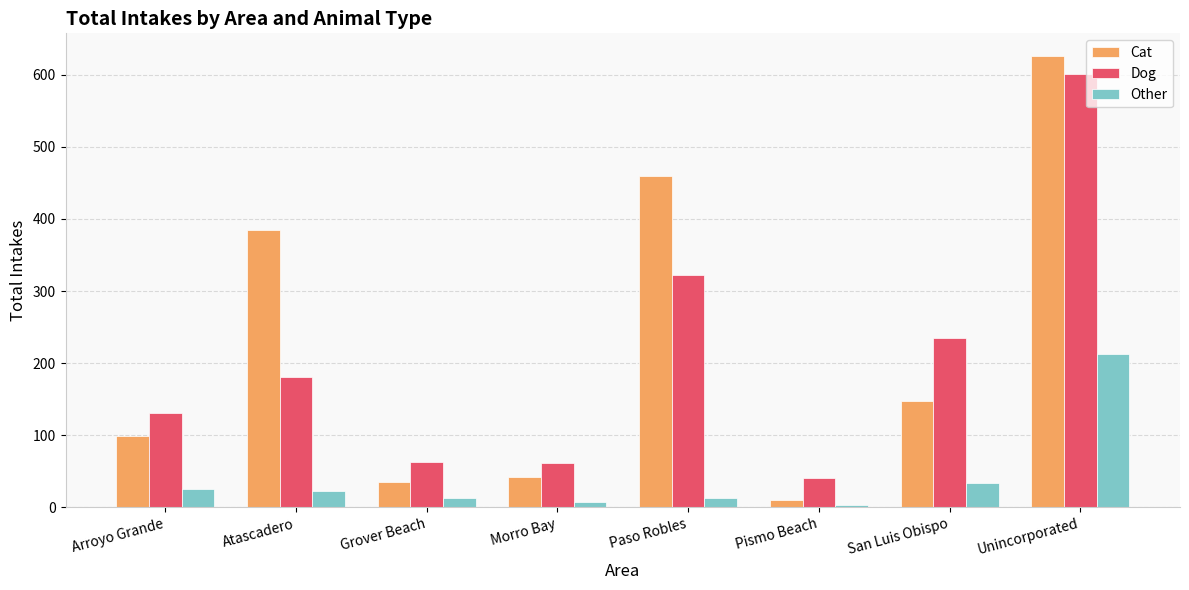

How many bars are there in each group?

3